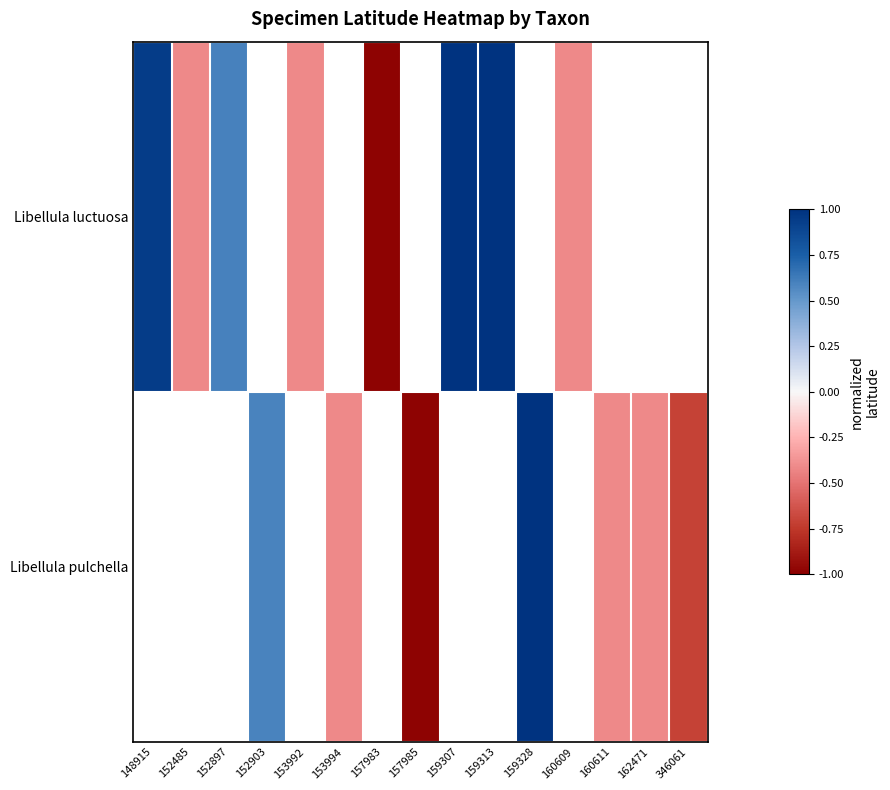

At which label is Libellula luctuosa closest to 0?

152485